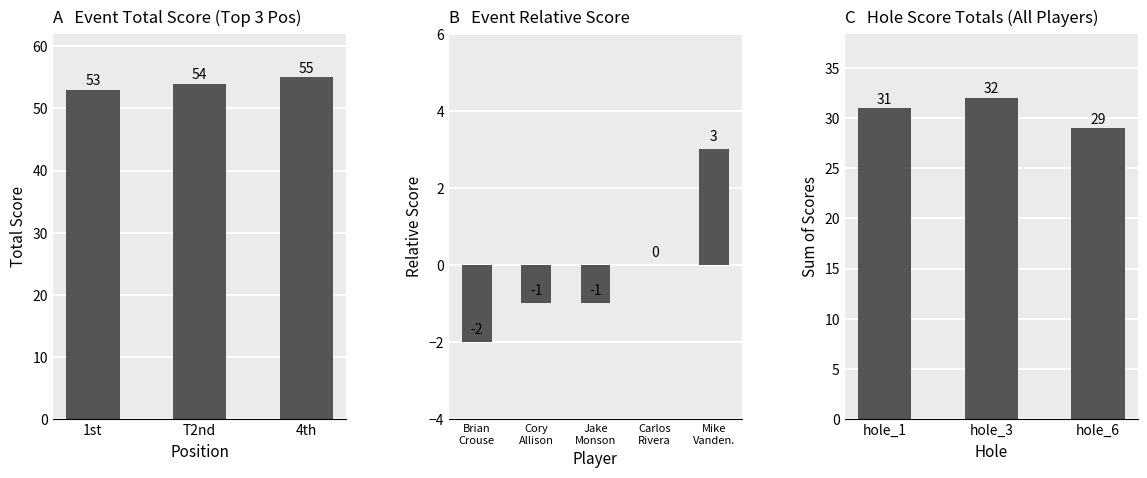

The event_relative_score series shows 14 at 9. True or false?

False